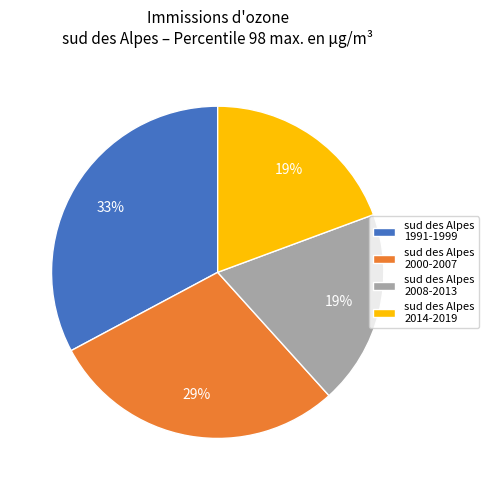

To the nearest percent, what percentage of the pie is sud des Alpes 2000-2007?

29%